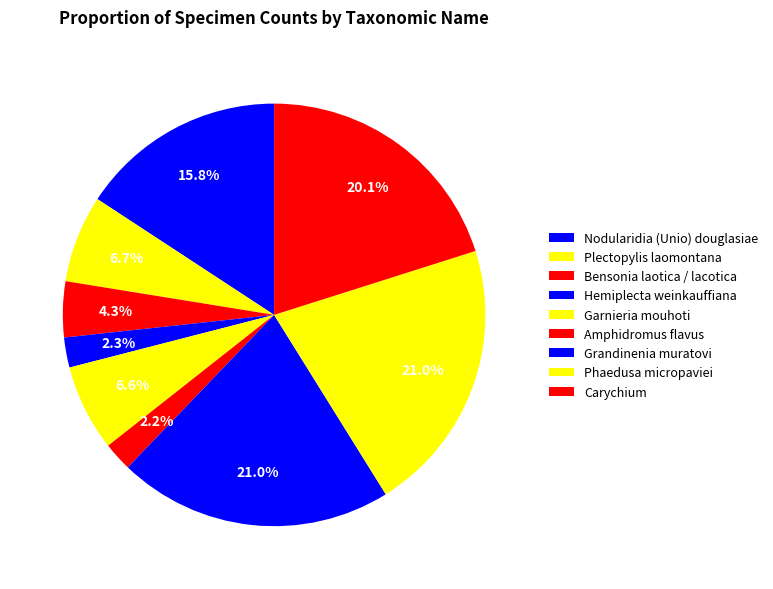

What is the smallest slice in the pie chart?

Amphidromus flavus